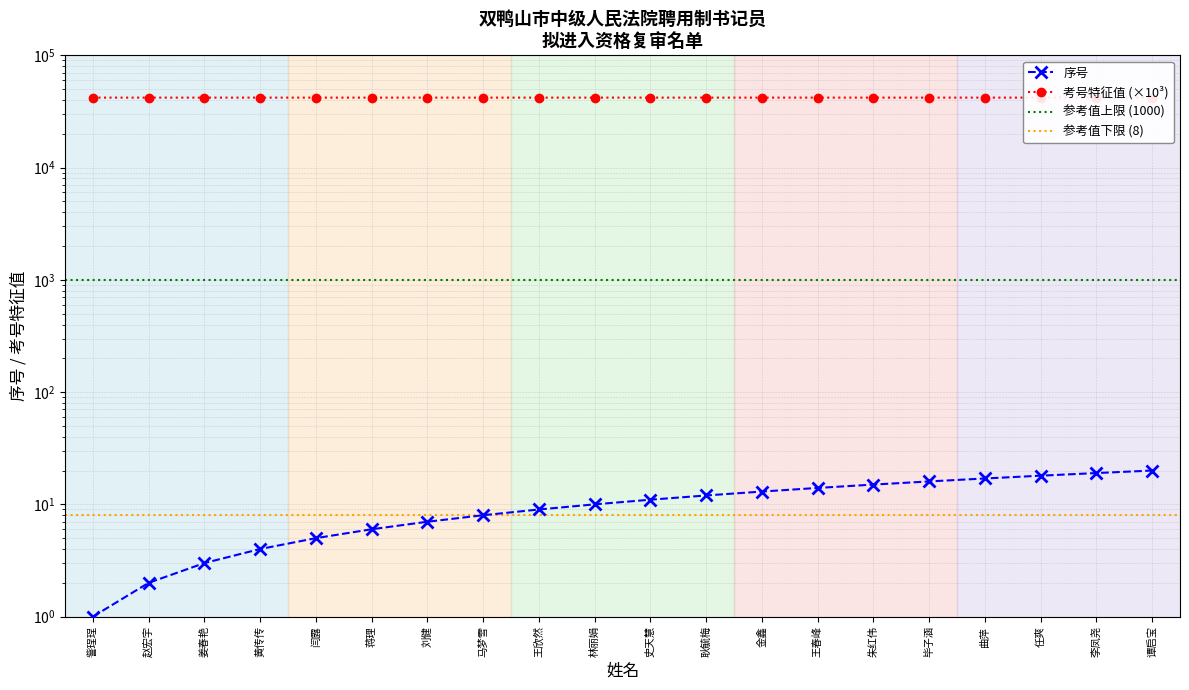

Which has a higher value, 马梦雪 or 曲萍?

曲萍